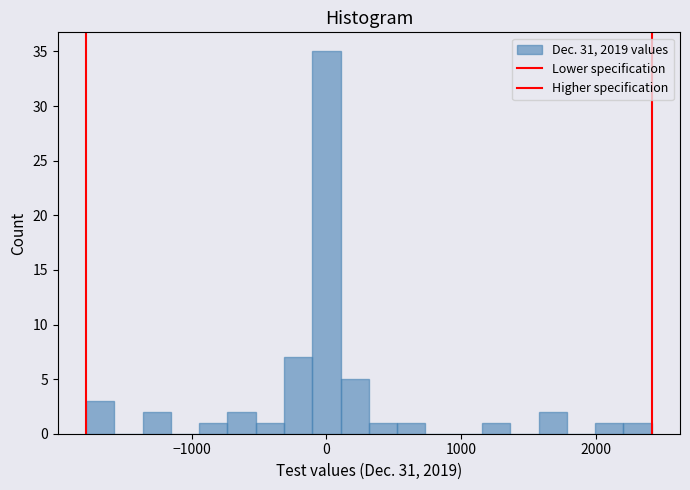

Read against the x-axis, roughly where is the centre of the tallest bar?

0